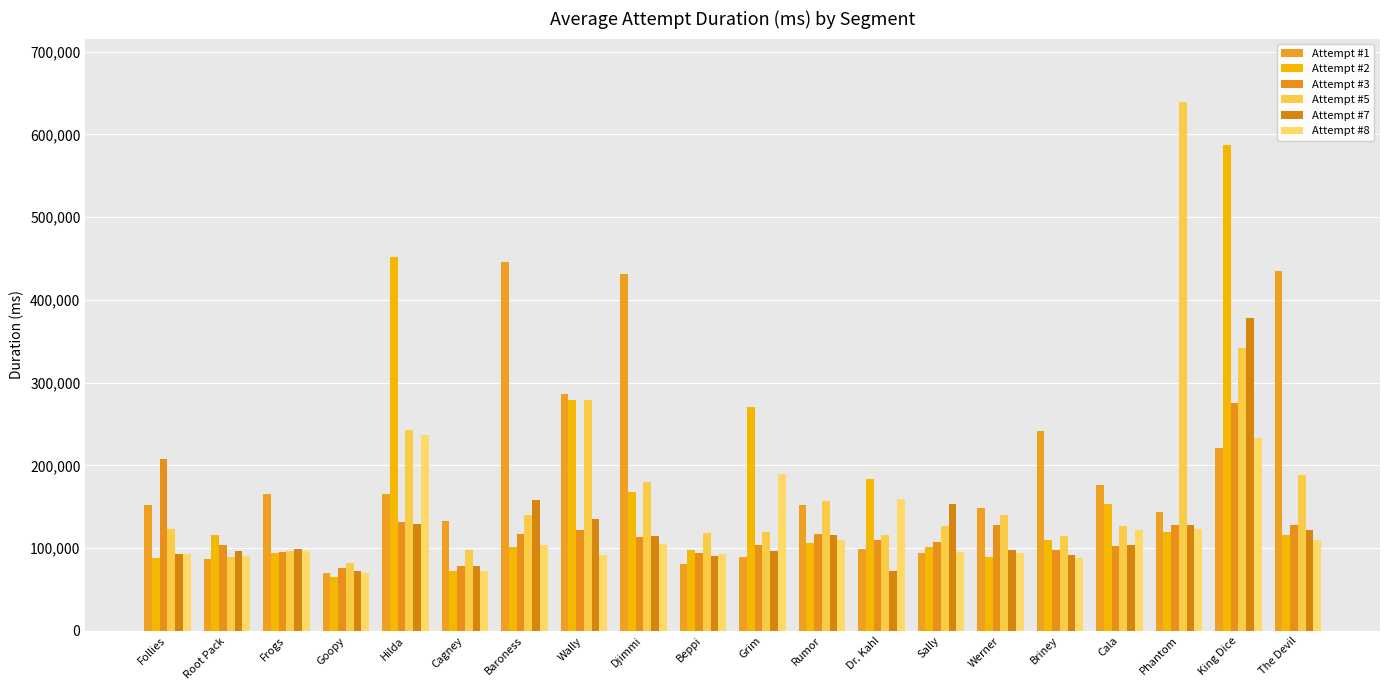

What is the difference between the highest and lowest values at Phantom?

519378